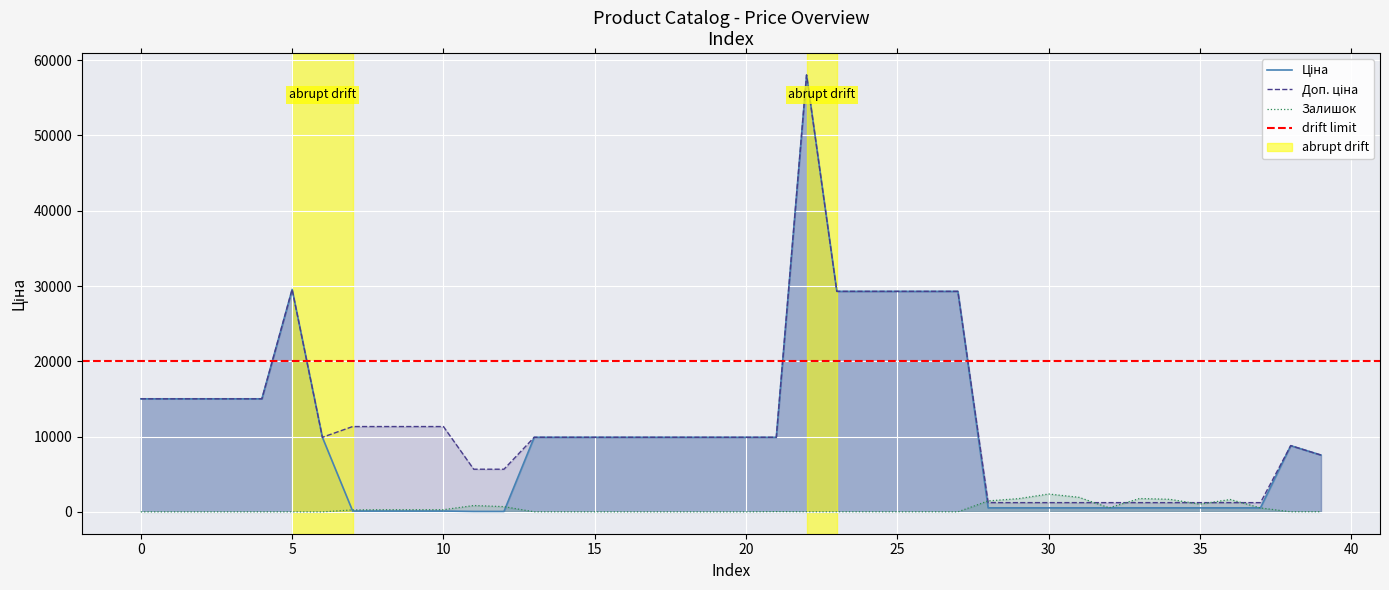

Which series changed the most between 20 and 30?

Ціна